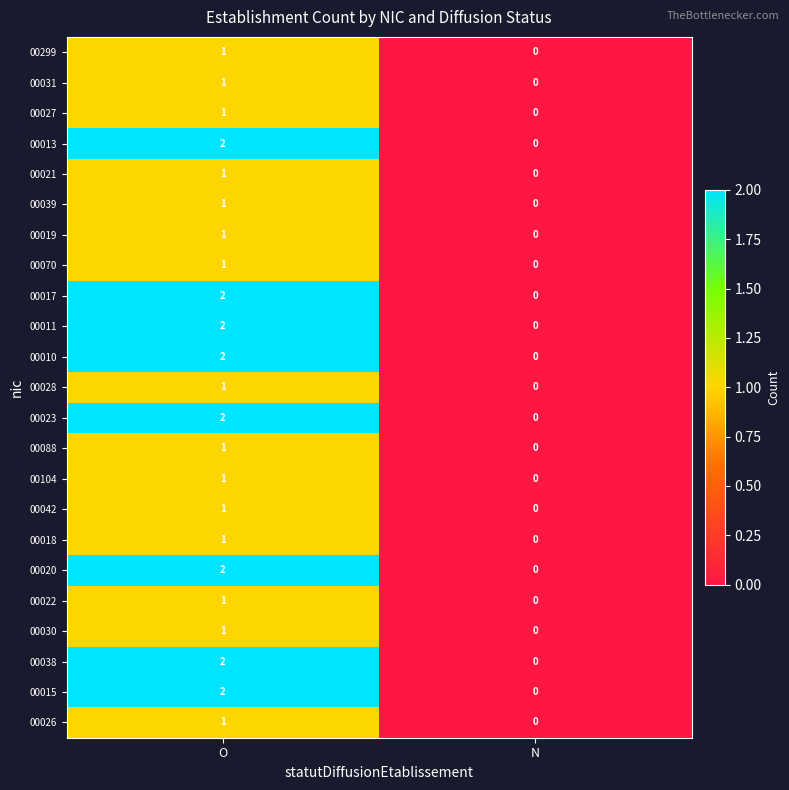

The 00299 series shows 0 at O. True or false?

False